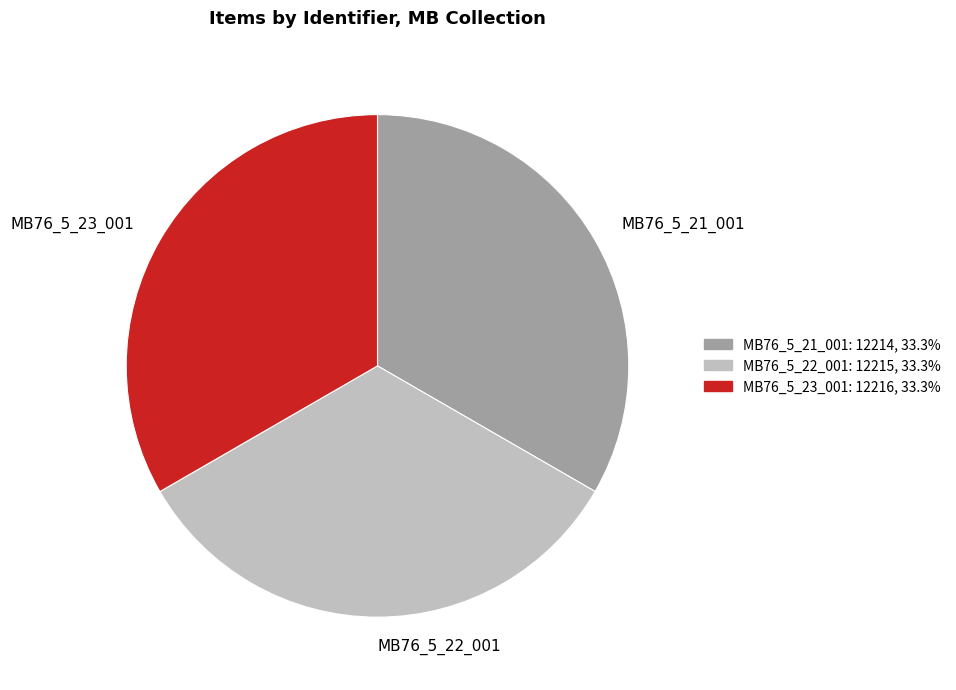

What is the ratio of the value at MB76_5_21_001 to the value at MB76_5_23_001?

1.0